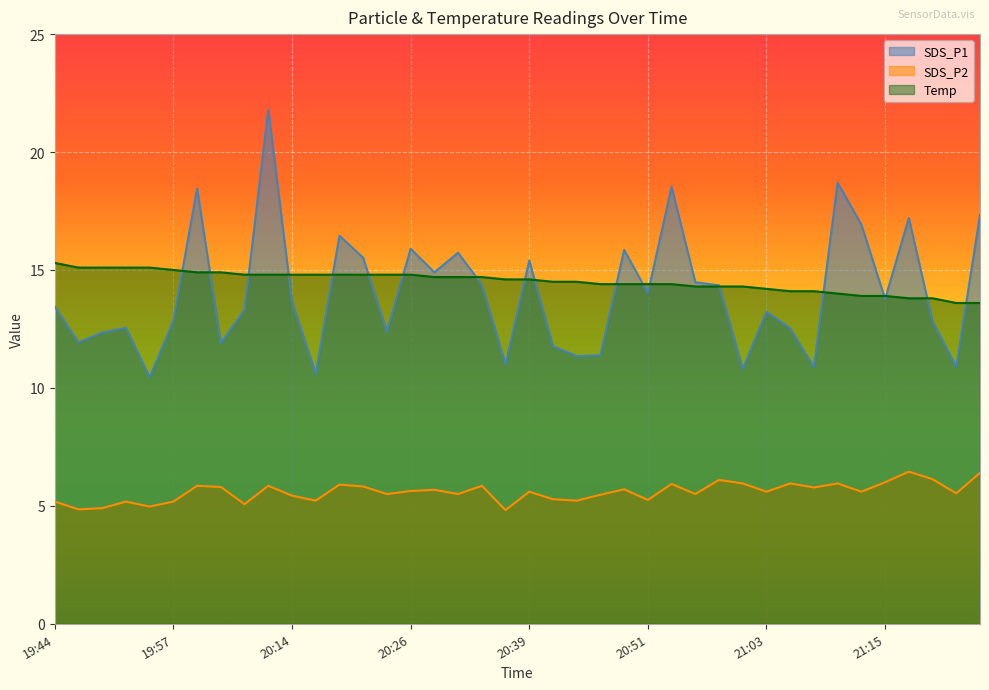

Reading right to left, extract all data points from this chart.

SDS_P1: 17.3	10.9	12.8	17.2	13.8	16.9	18.7	10.9	12.5	13.2	10.8	14.3	14.5	18.5	14.0	15.8	11.4	11.3	11.8	15.4	11.0	14.4	15.7	14.9	15.9	12.4	15.5	16.4	10.6	13.7	21.8	13.3	11.9	18.4	12.8	10.4	12.6	12.3	11.9	13.4
SDS_P2: 6.4	5.5	6.1	6.5	6.0	5.6	6.0	5.8	6.0	5.6	6.0	6.1	5.5	5.9	5.2	5.7	5.5	5.2	5.3	5.6	4.8	5.8	5.5	5.7	5.6	5.5	5.8	5.9	5.2	5.4	5.8	5.1	5.8	5.8	5.2	5.0	5.2	4.9	4.8	5.2
Temp: 13.6	13.6	13.8	13.8	13.9	13.9	14.0	14.1	14.1	14.2	14.3	14.3	14.3	14.4	14.4	14.4	14.4	14.5	14.5	14.6	14.6	14.7	14.7	14.7	14.8	14.8	14.8	14.8	14.8	14.8	14.8	14.8	14.9	14.9	15.0	15.1	15.1	15.1	15.1	15.3